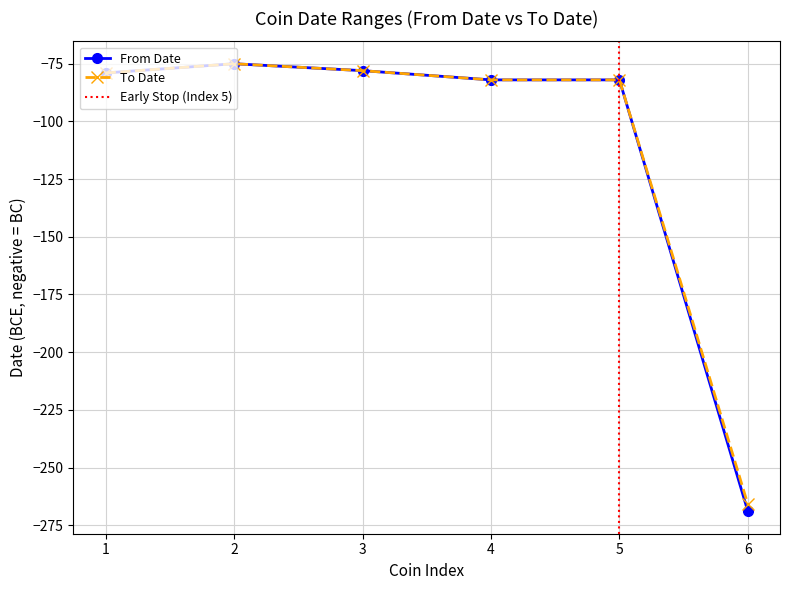

True or false: To Date and From Date intersect in this chart.

False